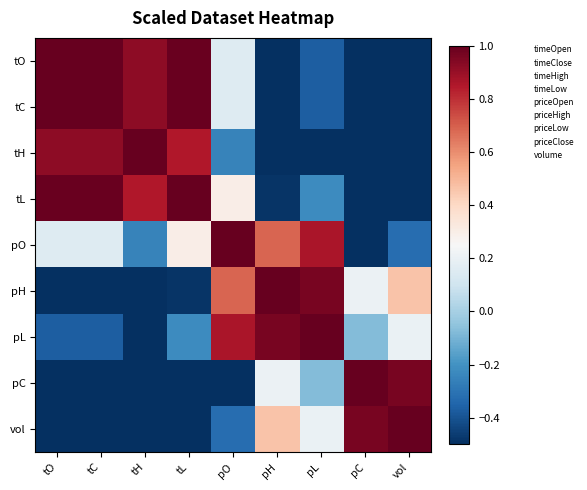

Which has a higher value, pL or pO?

pO